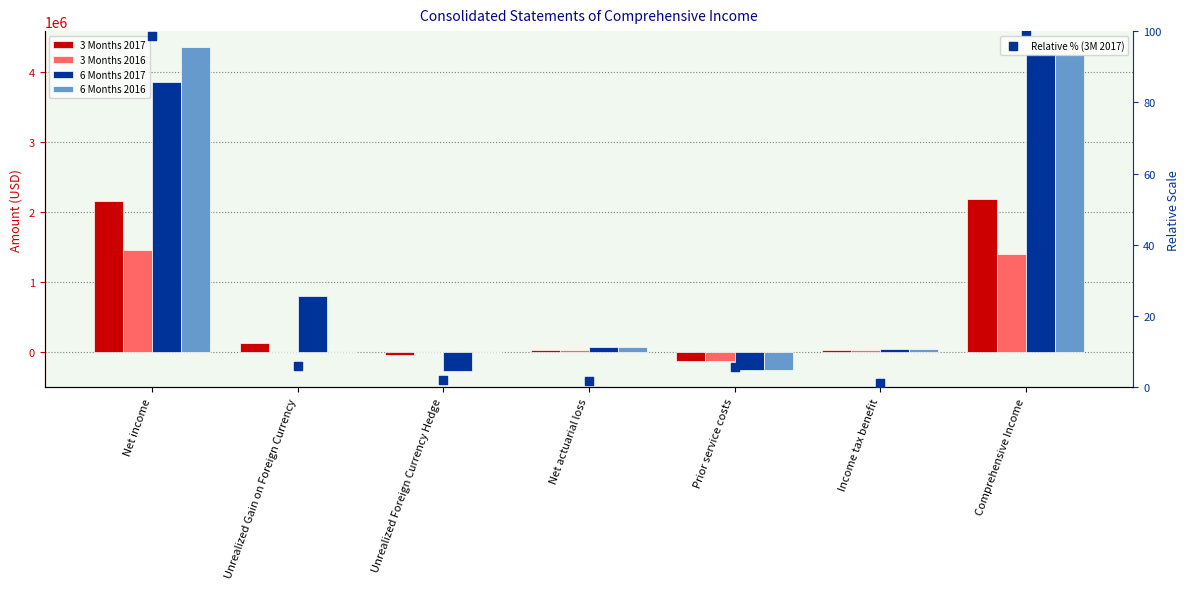

At how many categories does at least one series exceed 1679716?

2